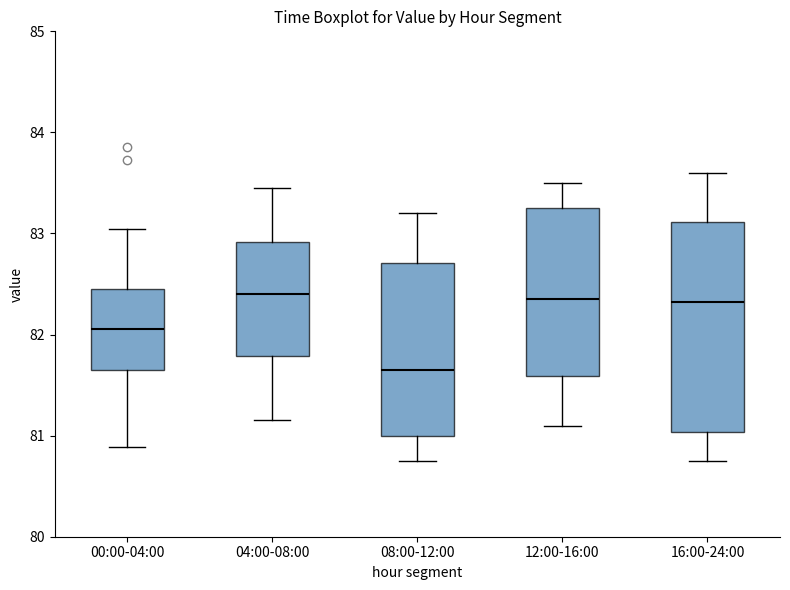

Which box has the lowest median line?

08:00-12:00